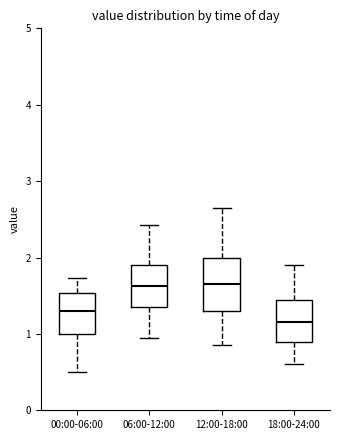

Where is the upper edge of the box for 18:00-24:00 on the y-axis? The values are not printed on the chart, so give them approximately, as read against the axis.

1.5